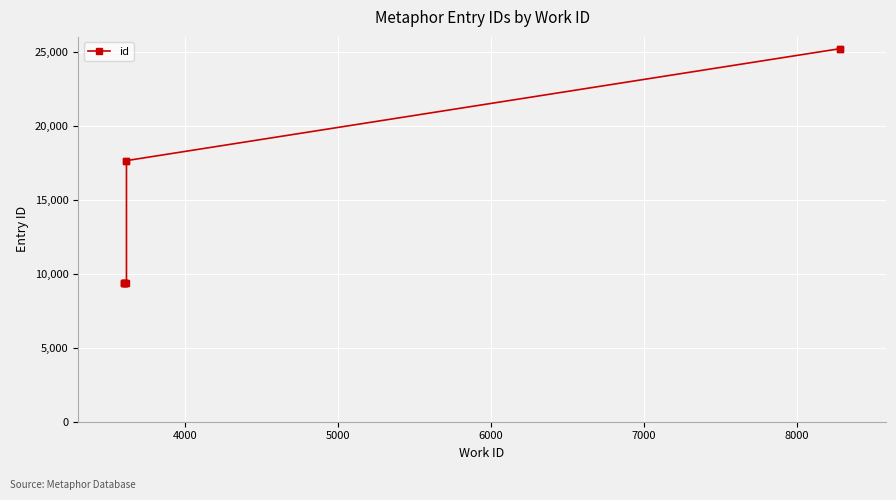

Reading left to right, list all the values displayed in this chart.

9341	9342	9345	9350	9356	9390	17637	17638	25202	25203